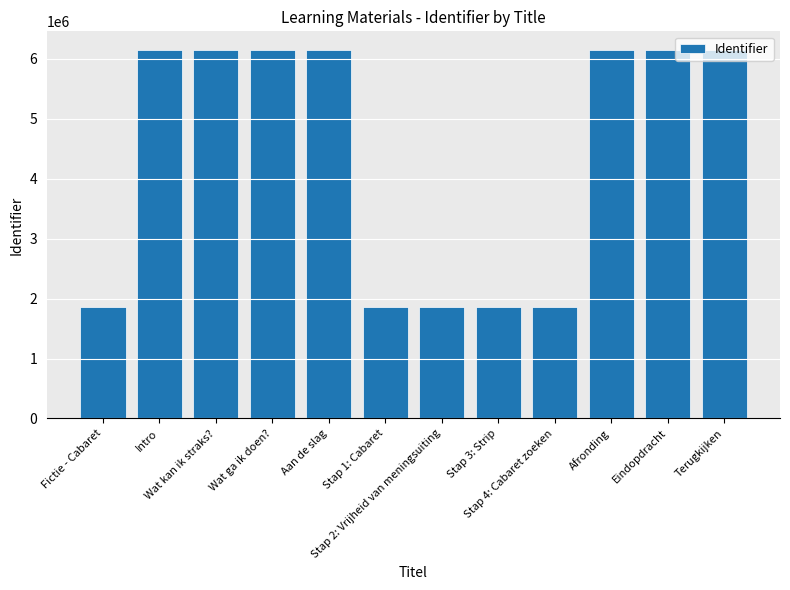

What is the difference between the maximum and minimum values?

4297775